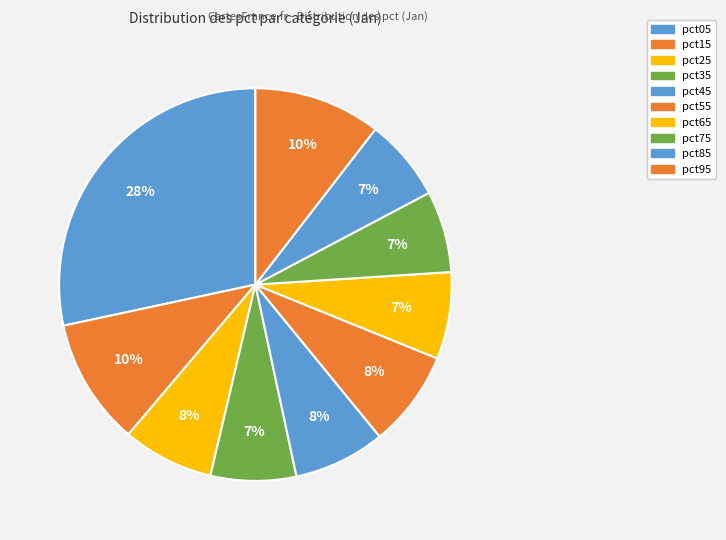

How many slices are in this pie chart?

10